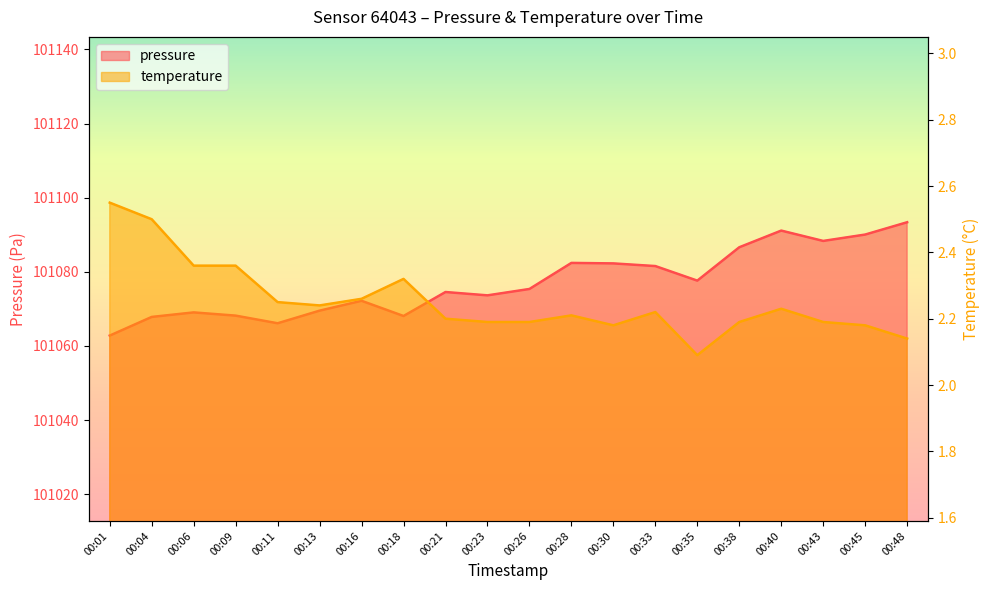

Which series has the widest spread of values?

pressure